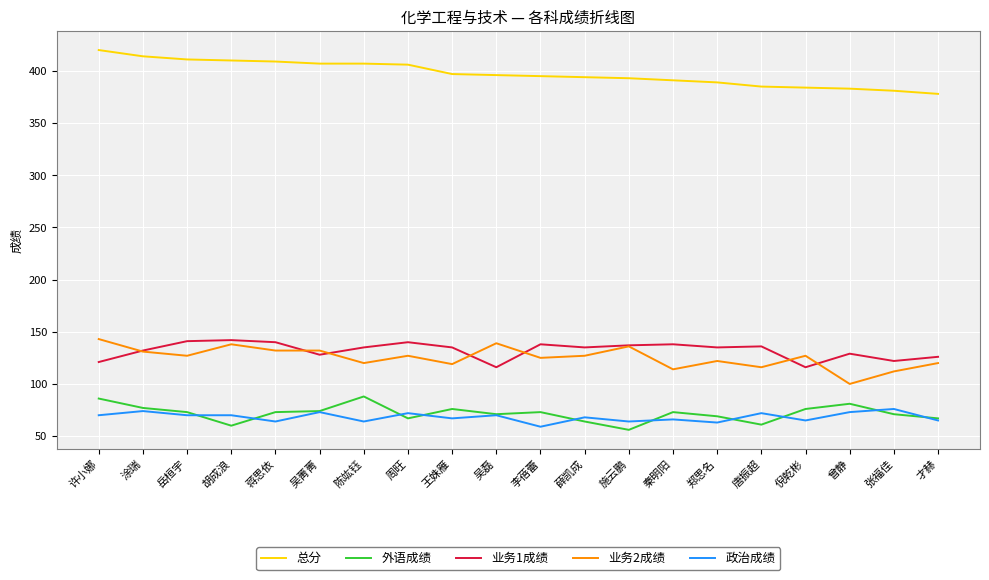

What is the sum of the 业务2成绩 values at 施云鹏 and 薛凯成?

263